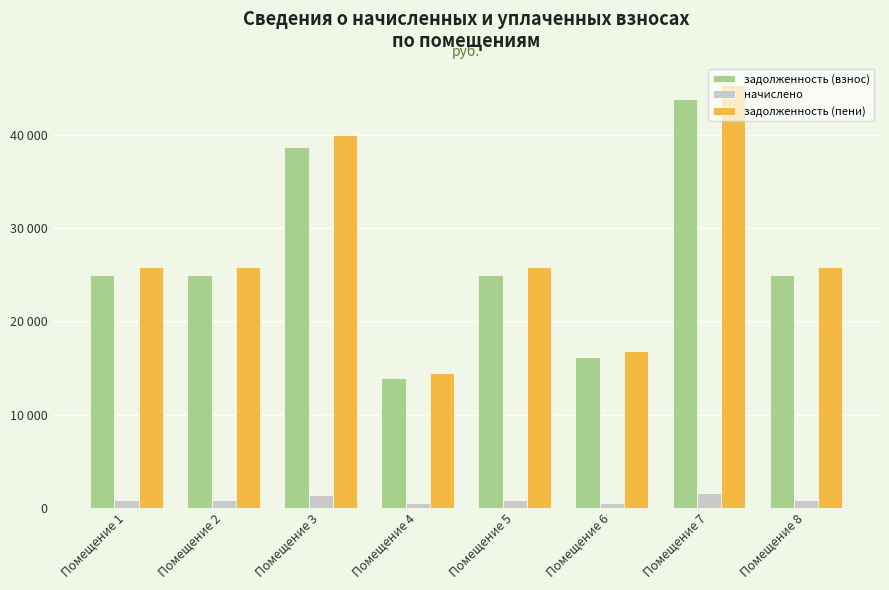

At Помещение 3, list the series in order from largest to smallest.

задолженность (пени), задолженность (взнос), начислено